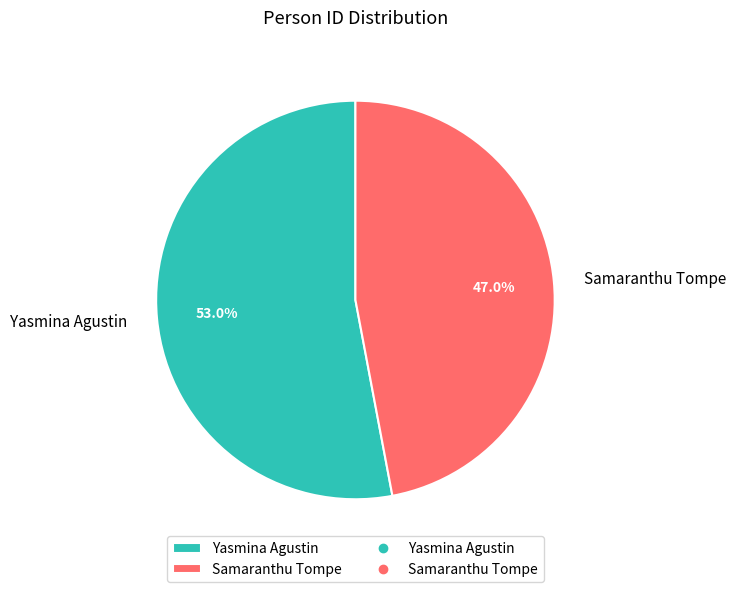

Approximately how many times larger is the value at Samaranthu Tompe compared to Yasmina Agustin?

0.9